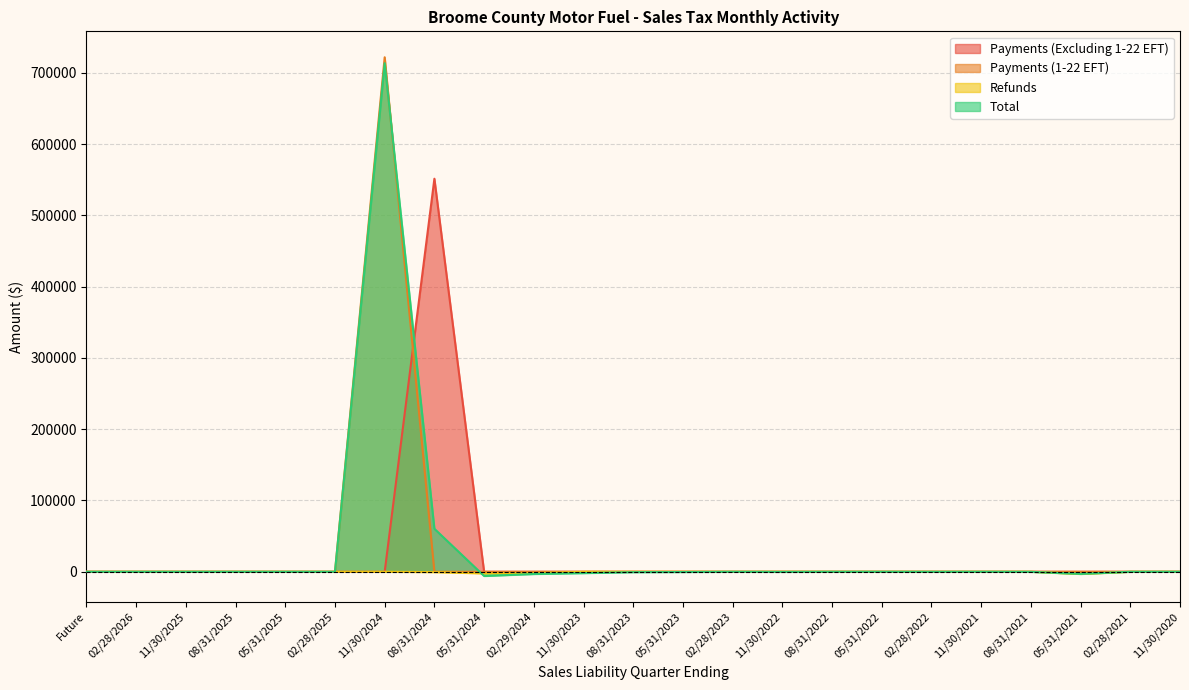

What is the difference between the highest and lowest values at 11/30/2022?

181.5